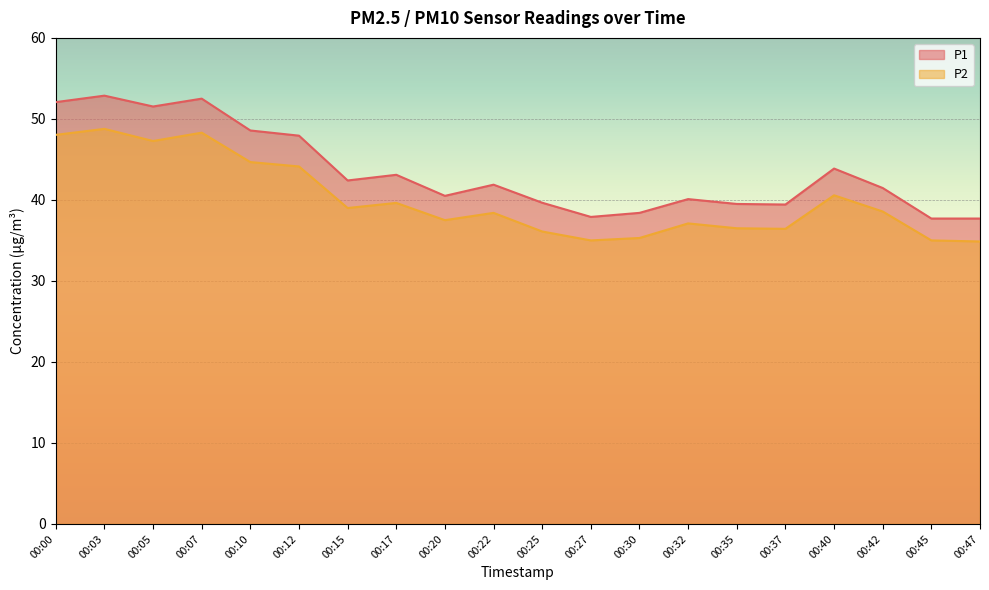

Rank the series by their average value, from lowest to highest.

P2, P1